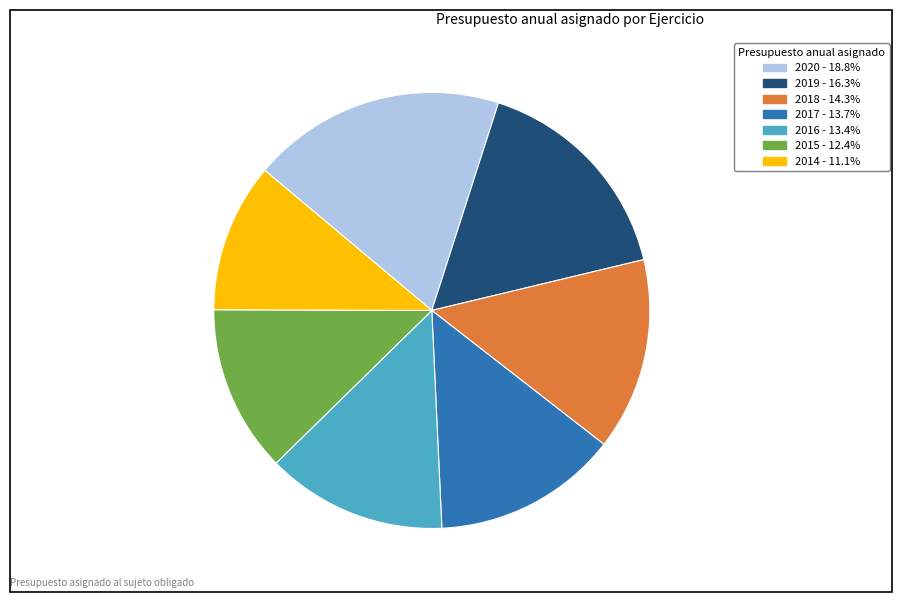

Do 2020 and 2015 together represent more than half of the pie?

No